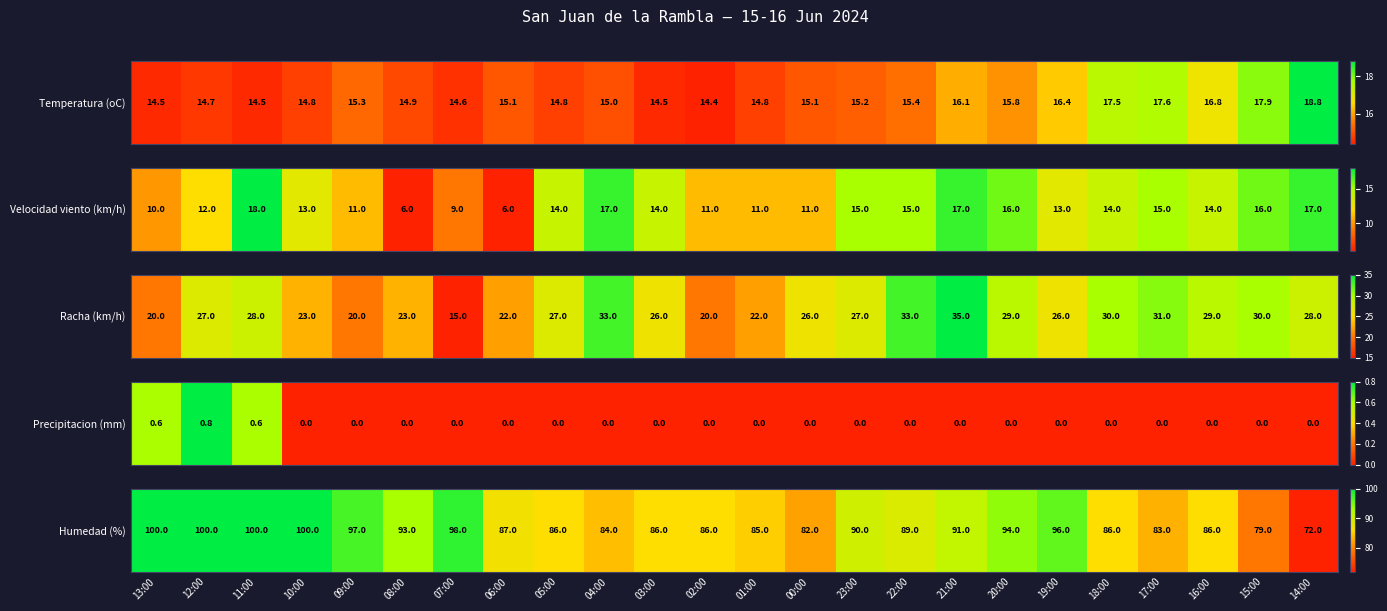

How many data points are less than 89?

12